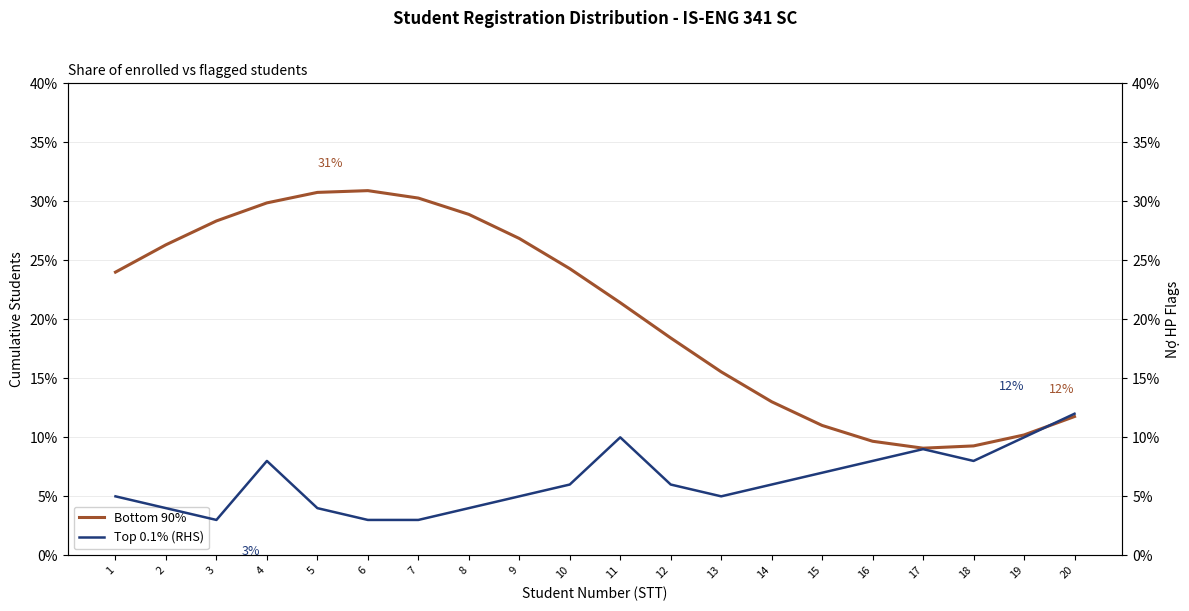

What is the difference between the highest and lowest values at 3?

25.3